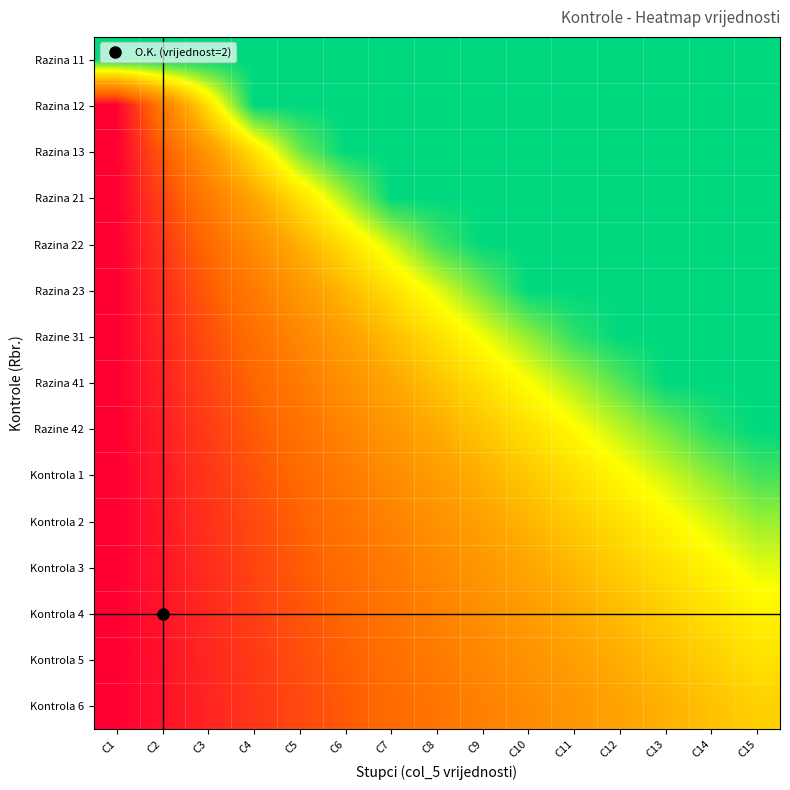

Which category has the lowest value across all series?

C1